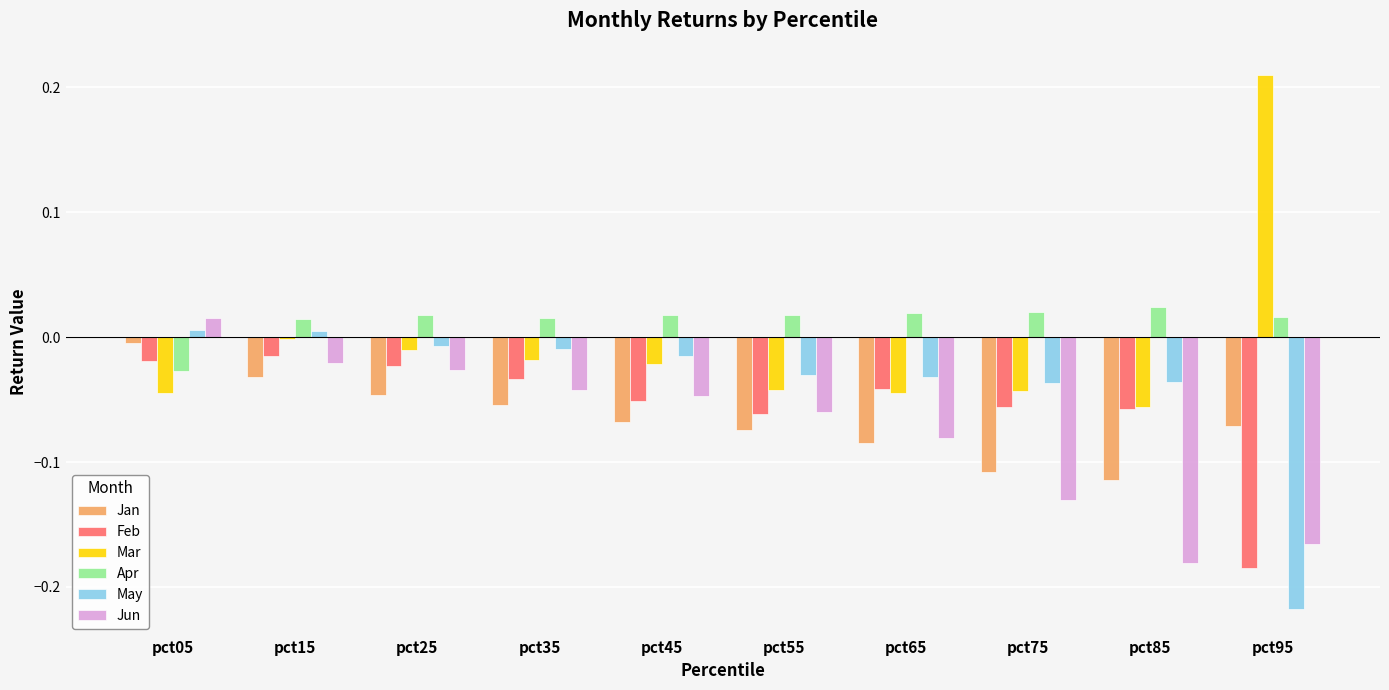

What is the sum of all May values?

-0.4